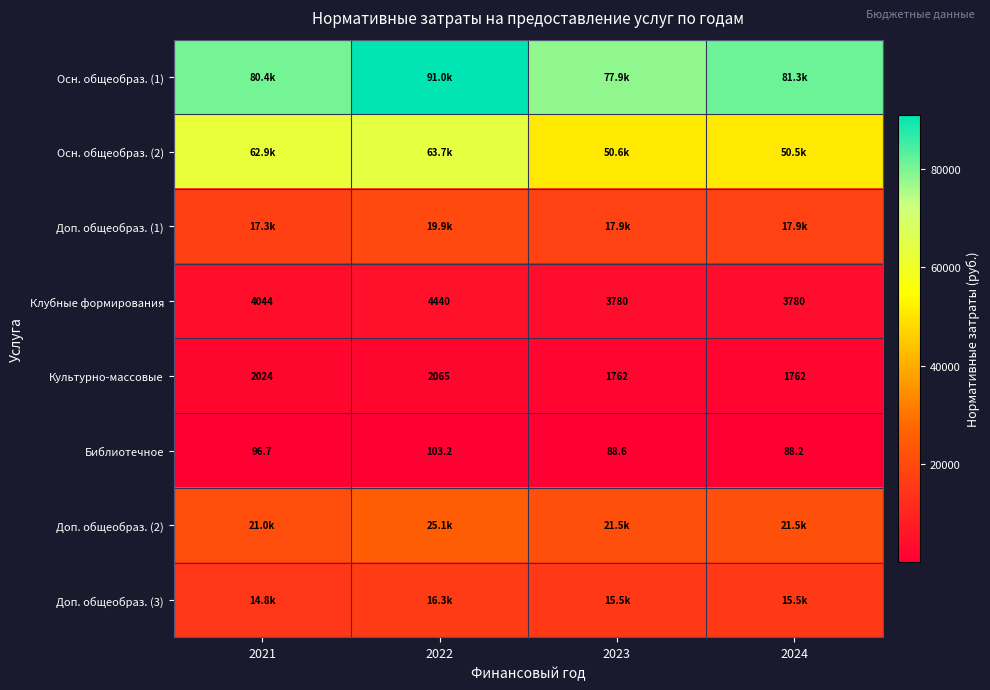

What is the minimum value for Осн. общеобраз. (2)?

50536.8